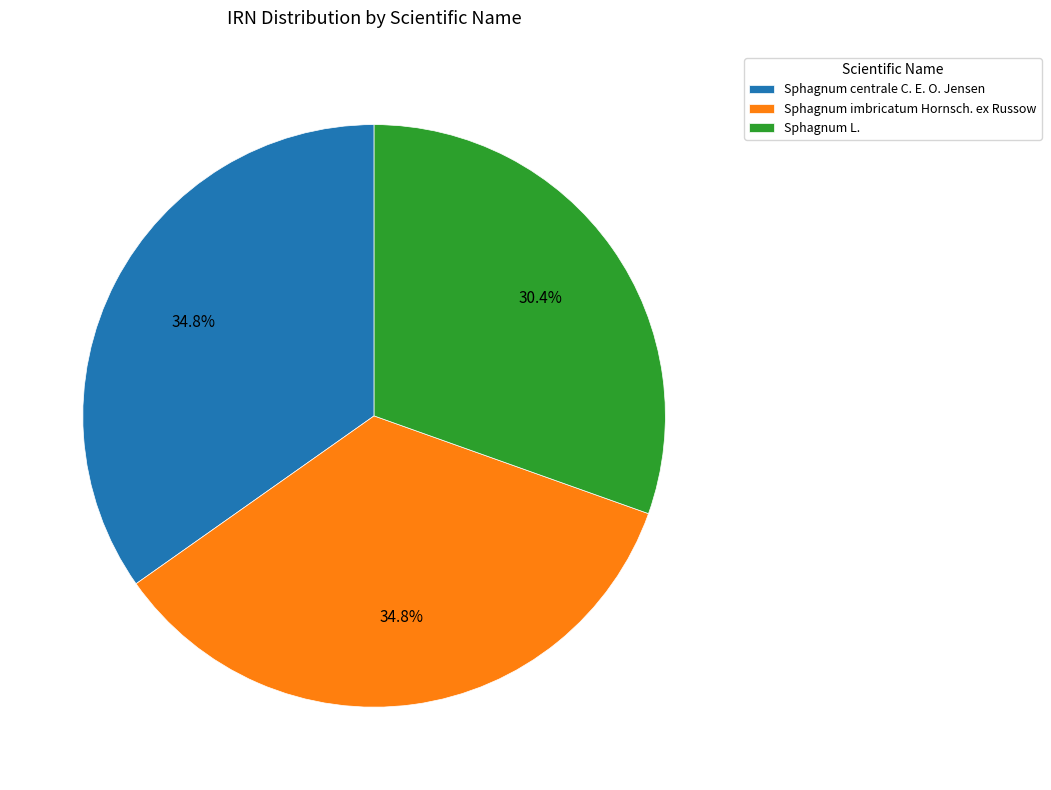

Does any single category account for the majority?

No